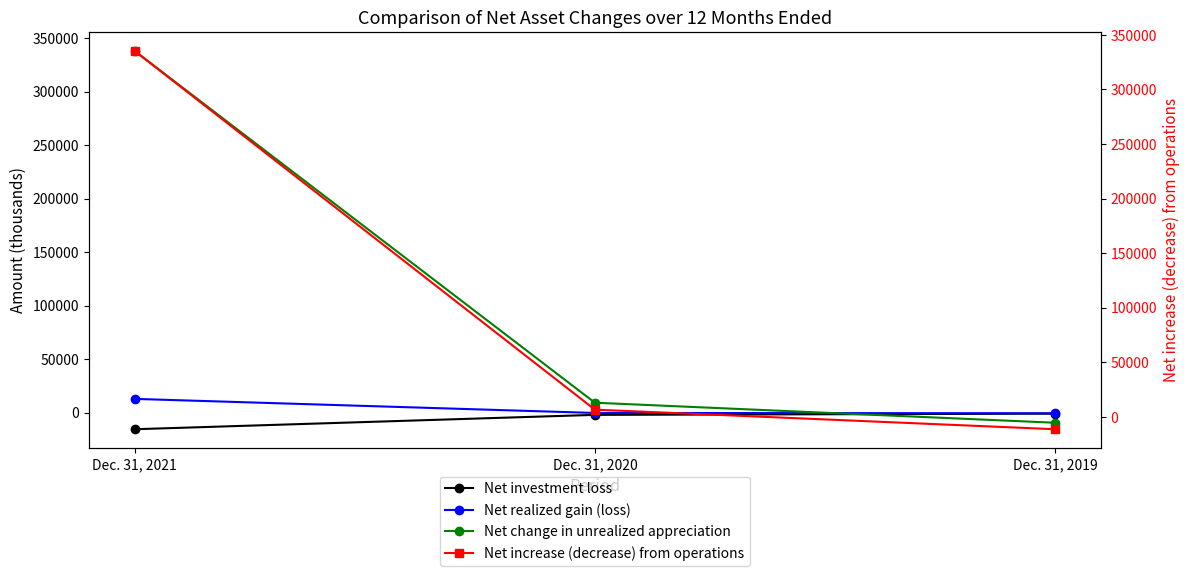

What is the total value across all series at Dec. 31, 2019?

-22402